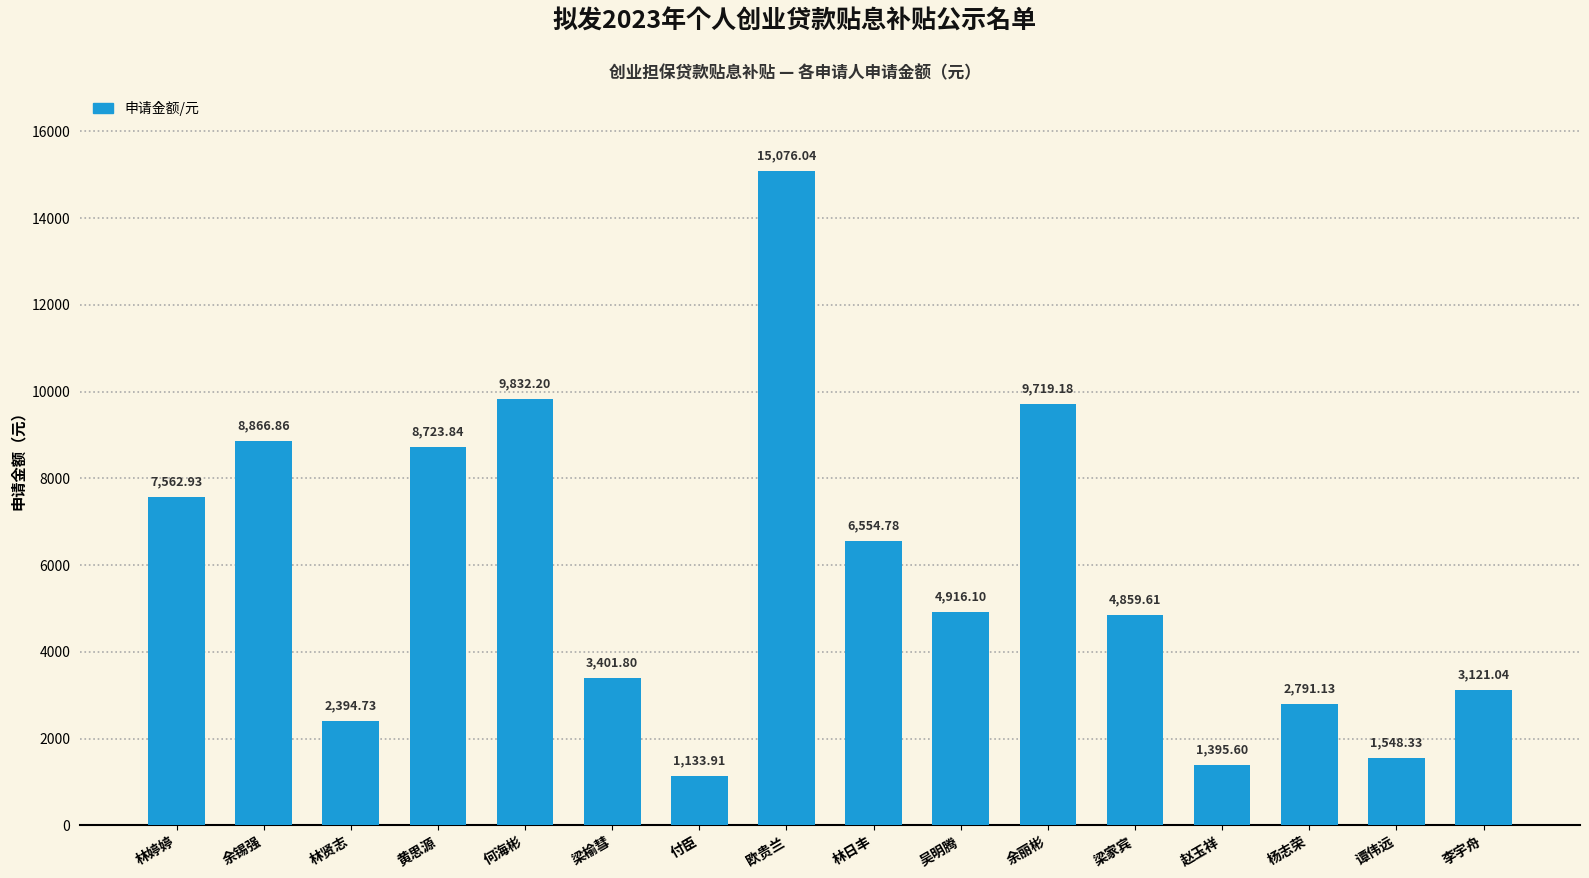

What position from the left is 林贤志?

3